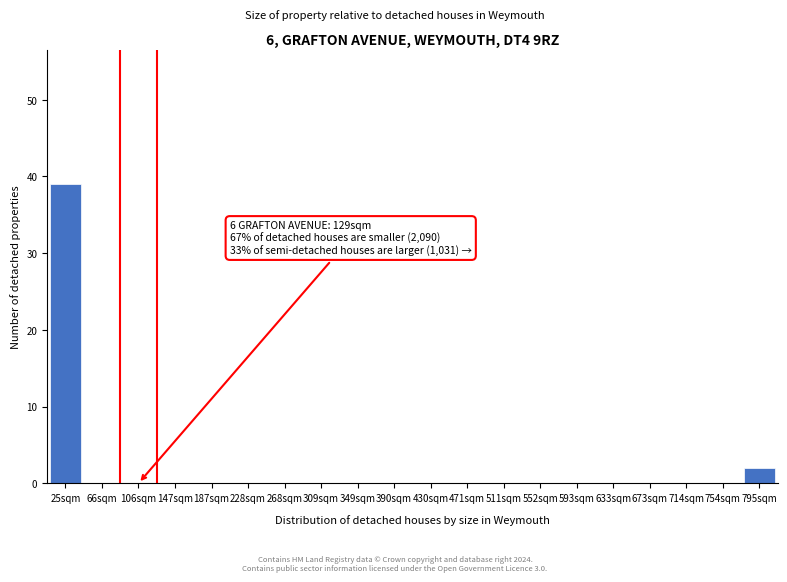

Reading right to left, list all the values displayed in this chart.

795sqm=2	754sqm=0	714sqm=0	673sqm=0	633sqm=0	593sqm=0	552sqm=0	511sqm=0	471sqm=0	430sqm=0	390sqm=0	349sqm=0	309sqm=0	268sqm=0	228sqm=0	187sqm=0	147sqm=0	106sqm=0	66sqm=0	25sqm=39